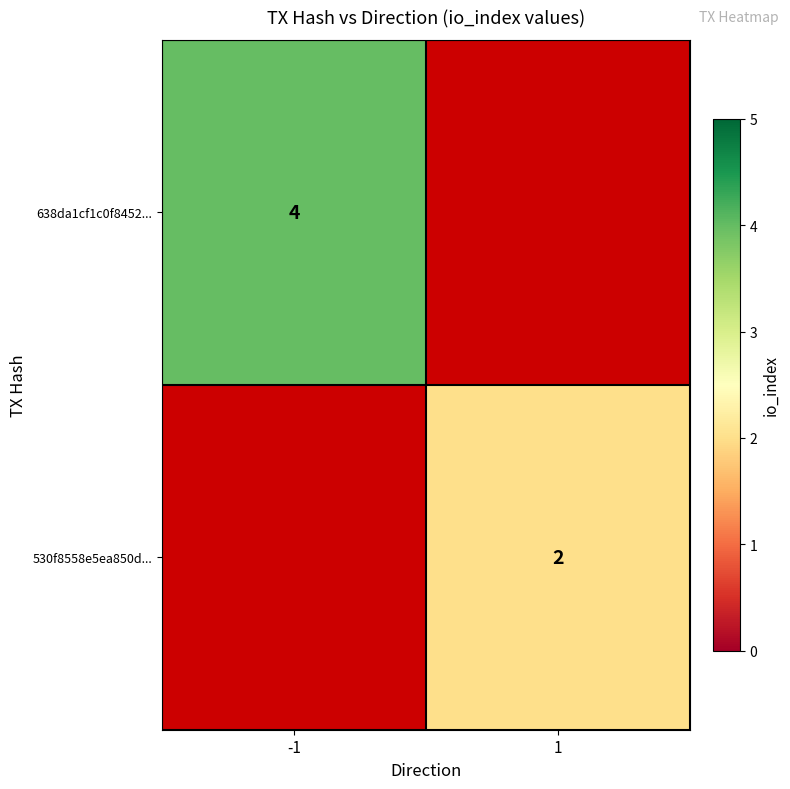

The value of 638da1cf1c0f8452... at -1 is 4. True or false?

True